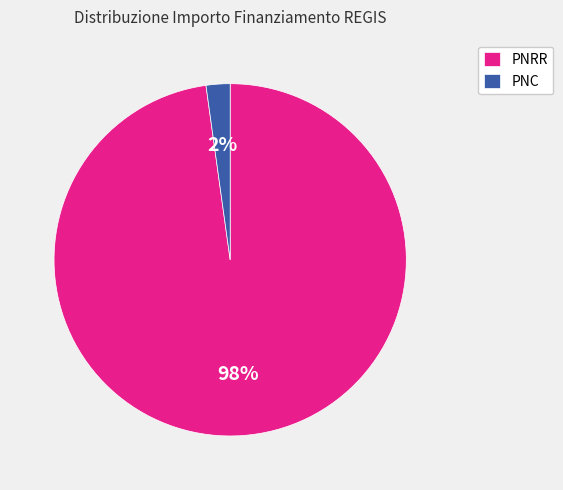

To the nearest percent, what is the difference between the largest and smallest slice percentages?

96%